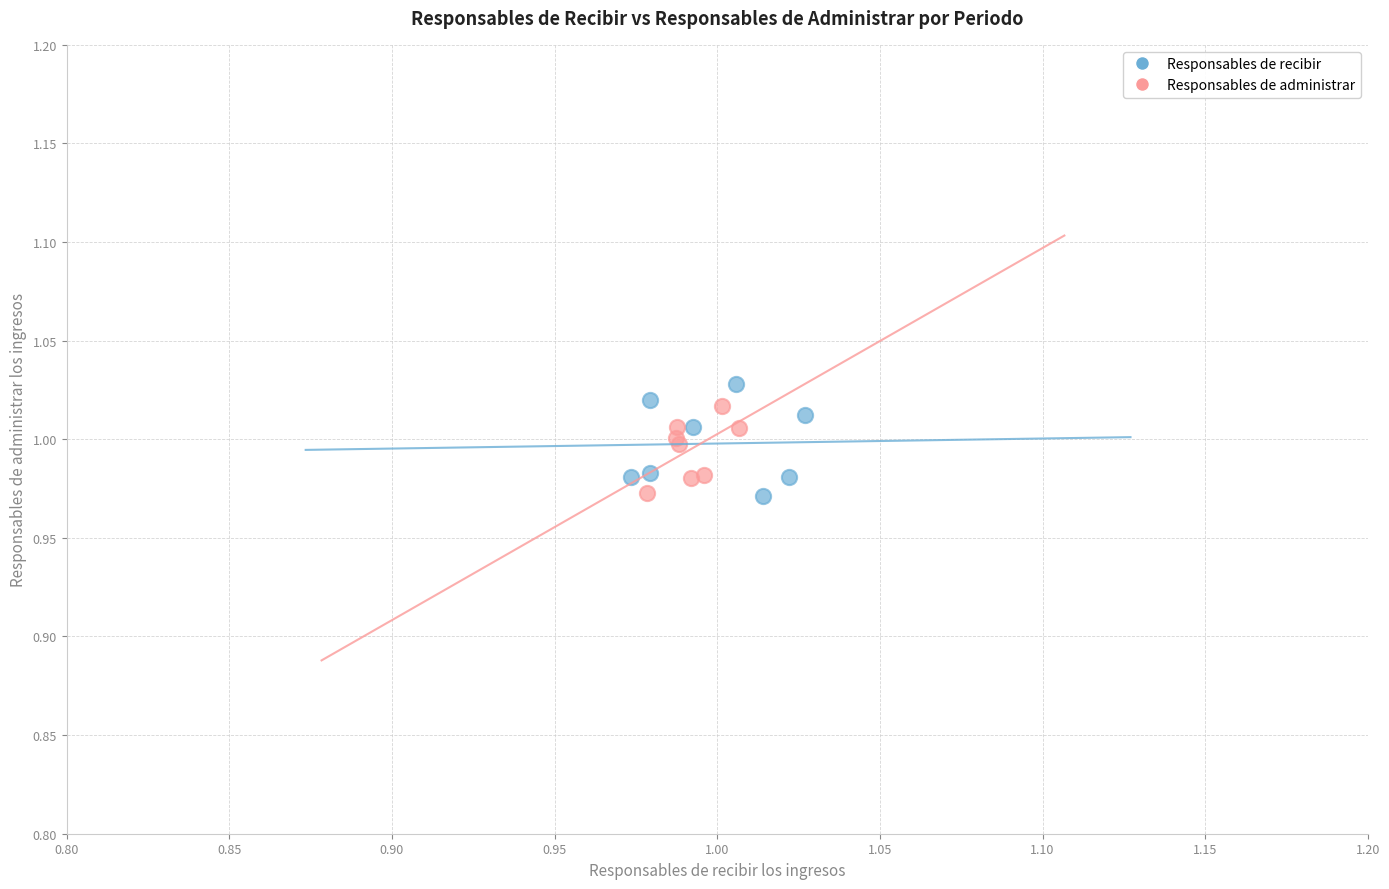

Which series has the widest spread of Y values?

Responsables de recibir